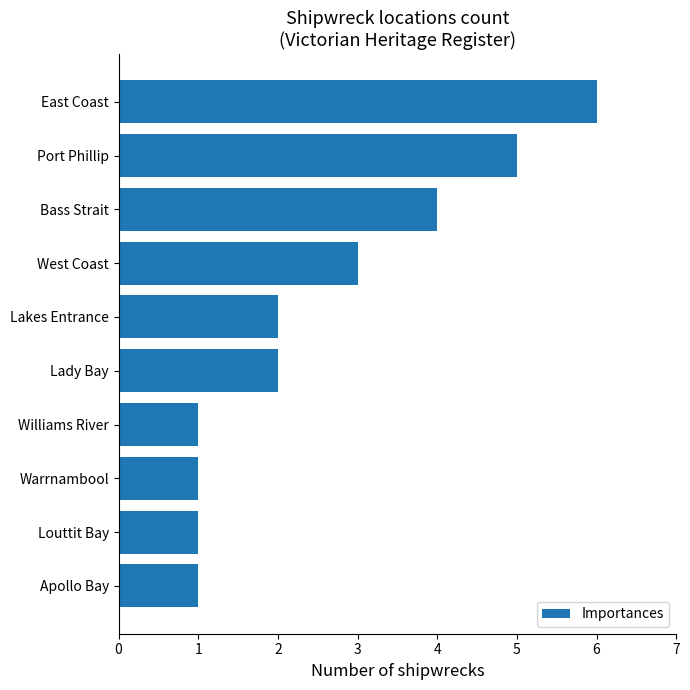

Reading top to bottom, what are all the values shown in this chart?

6	5	4	3	2	2	1	1	1	1